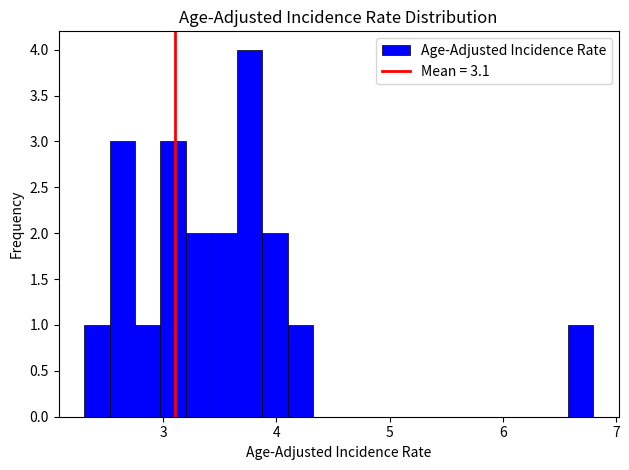

Read against the x-axis, roughly where is the centre of the tallest bar?

3.8